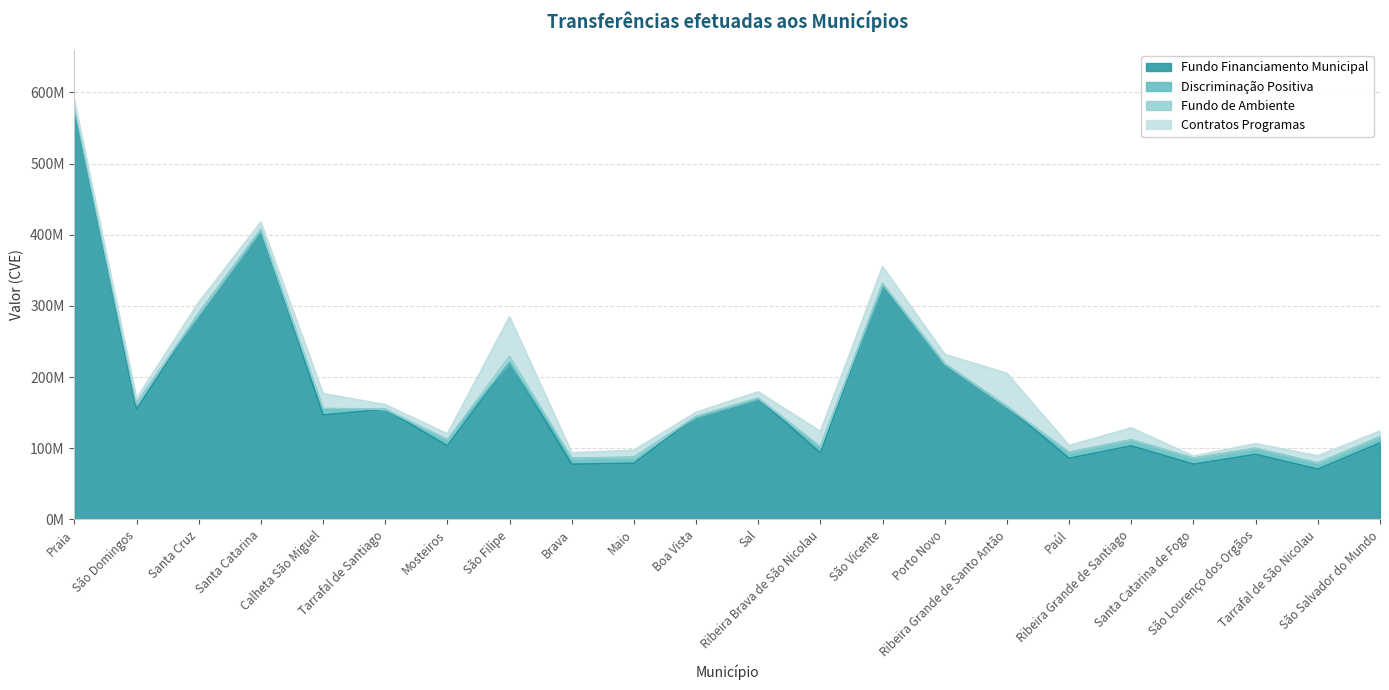

What are all the series names shown in the legend?

Fundo Financiamento Municipal, Discriminação Positiva, Fundo de Ambiente, Contratos Programas